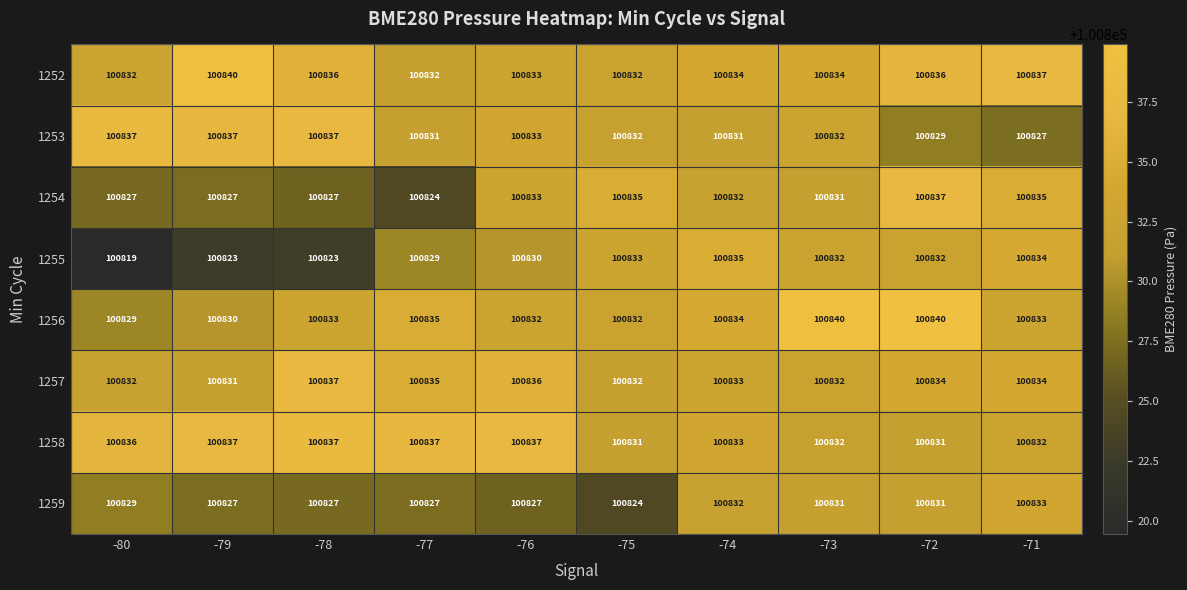

What is the difference between the highest and lowest values at -75?

11